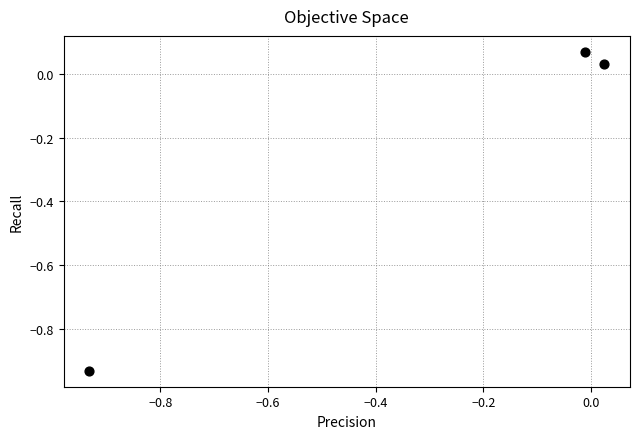

What is the average Y value?

-0.3